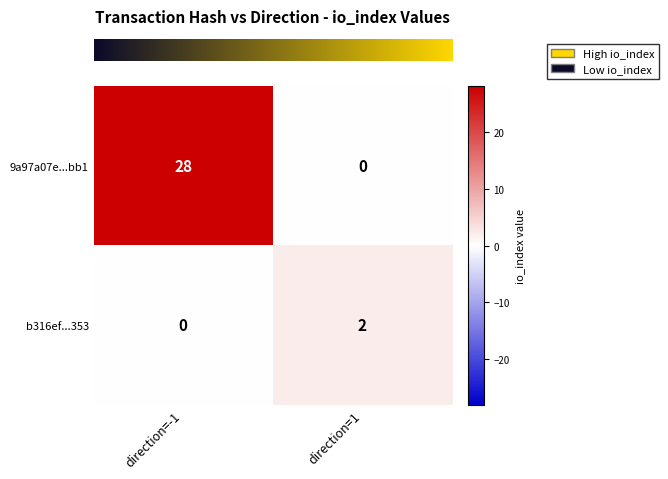

Which label corresponds to the largest value in the chart?

direction=-1